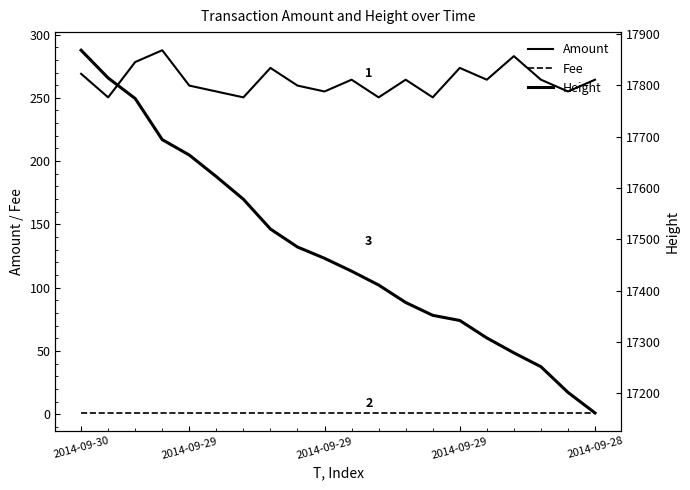

Rank the categories by Fee value from highest to lowest.

2014-09-30, 2014-09-29, 2014-09-29, 2014-09-29, 2014-09-28, 5, 6, 7, 8, 9, 10, 11, 12, 13, 14, 15, 16, 17, 18, 19